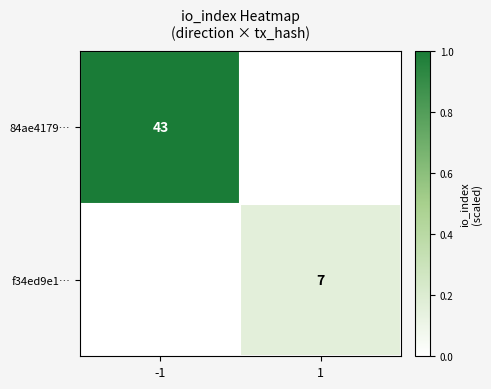

The f34ed9e1… series shows 4 at 1. True or false?

False